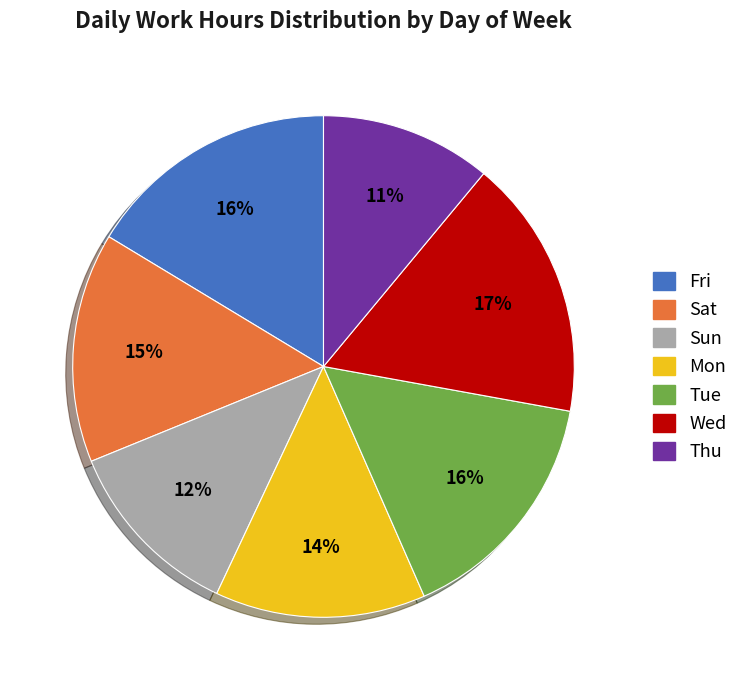

Count the number of slices in the pie.

7